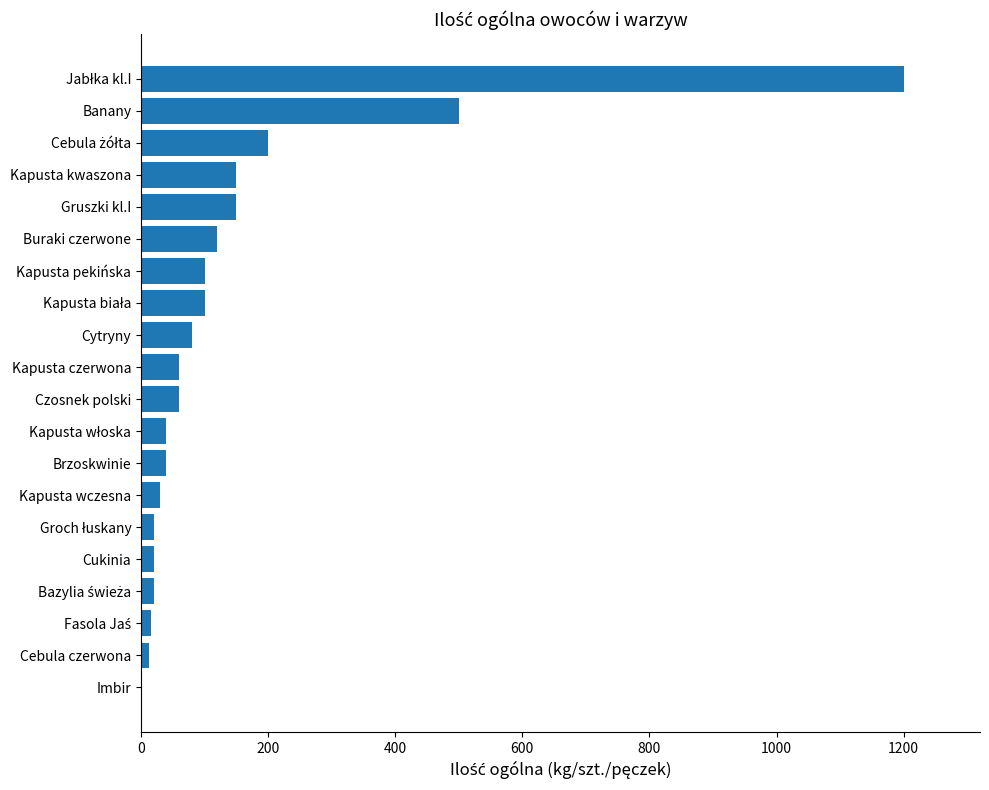

The chart shows a value of 500 at Banany. True or false?

True